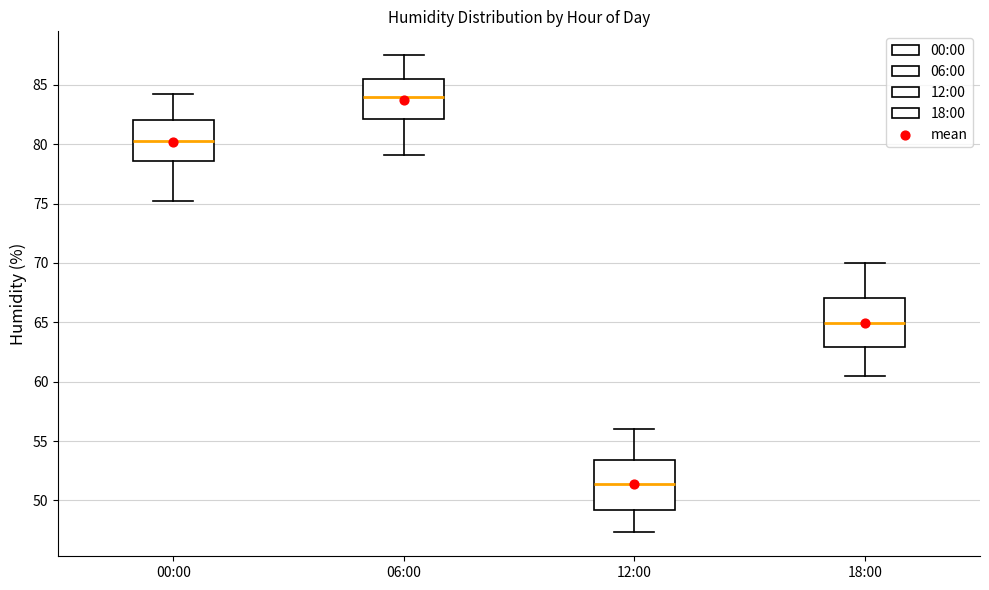

Where does the median line of the box for 06:00 sit on the y-axis? The values are not printed on the chart, so give them approximately, as read against the axis.

84.0